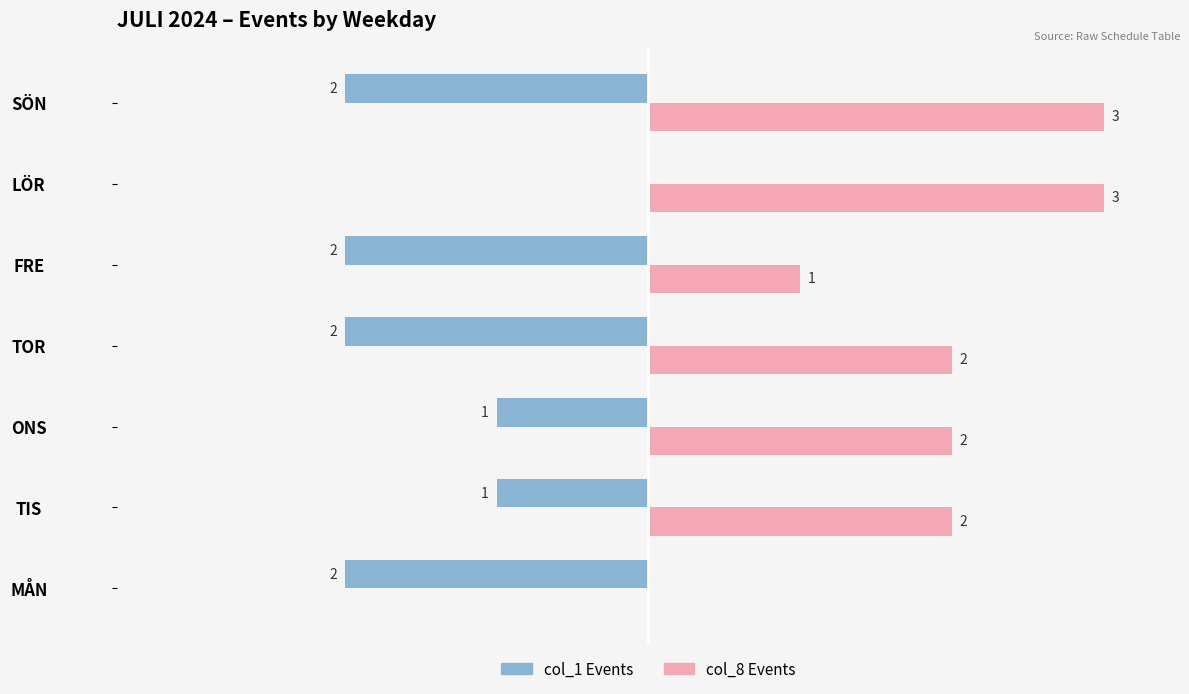

Is the value of col_1 Events at TIS greater than the value of col_8 Events at TIS?

No